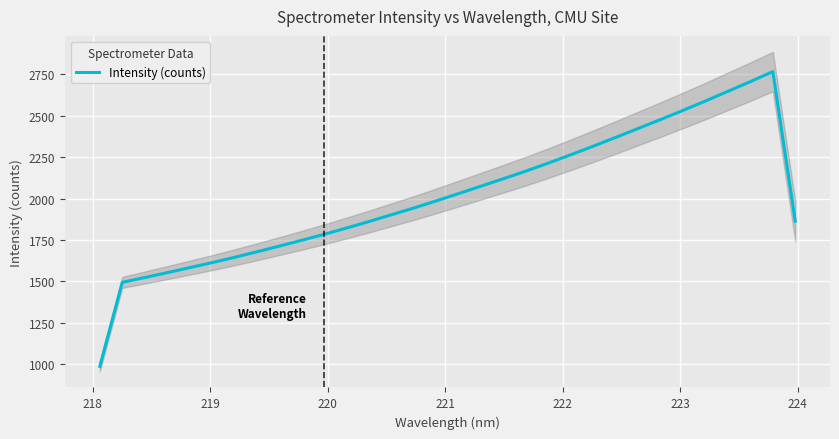

What is the highest value of the Intensity (counts) series?

2765.9